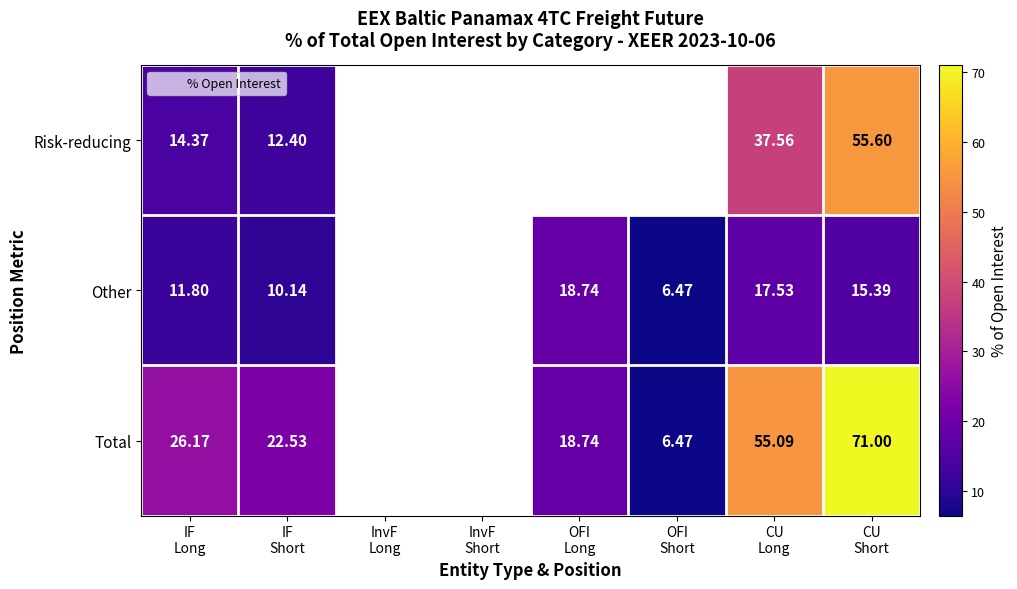

The Total series shows 24.2 at CU Long. True or false?

False